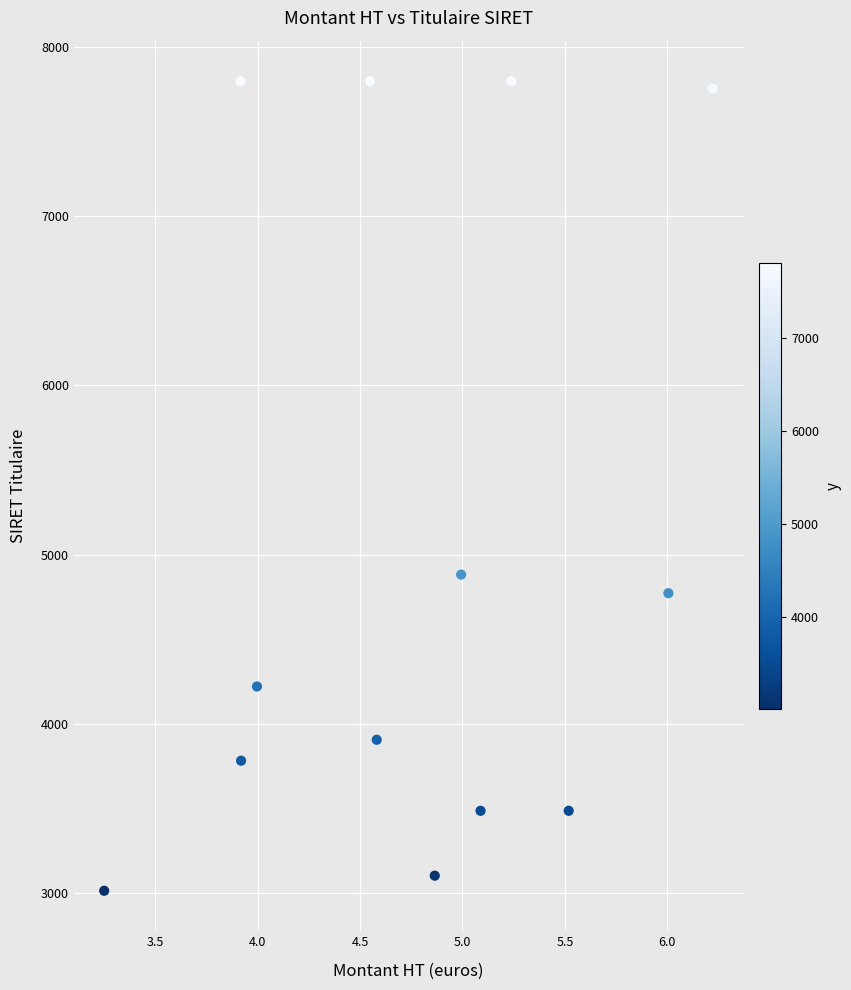

What Y value in the scatter plot is closest to 5405?

4881.8